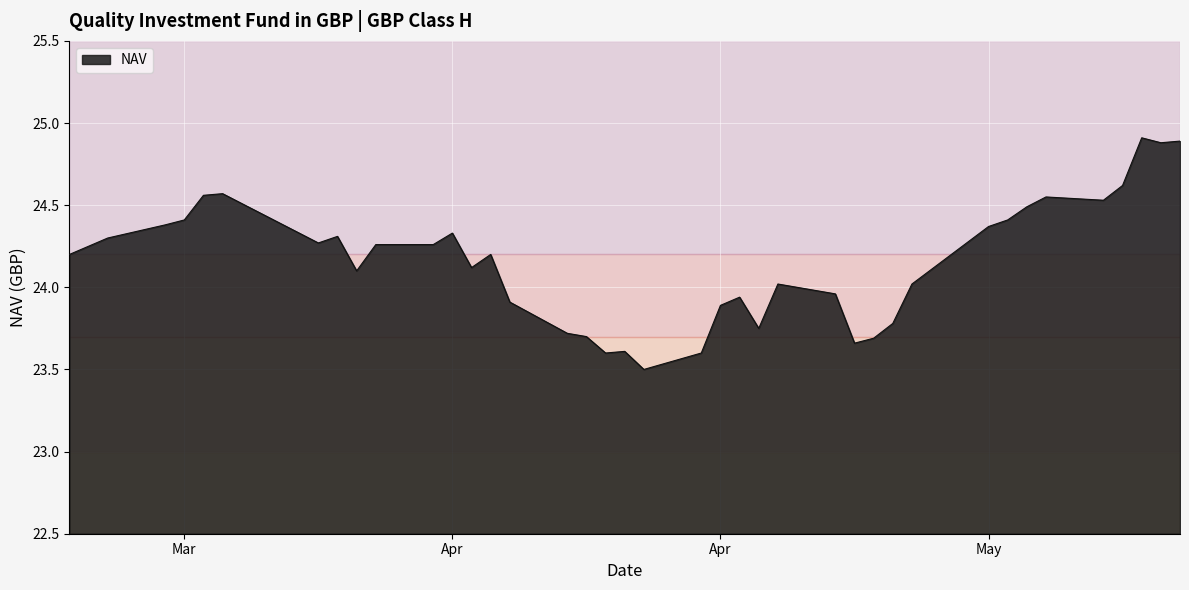

What is the minimum value shown in the chart?

23.5